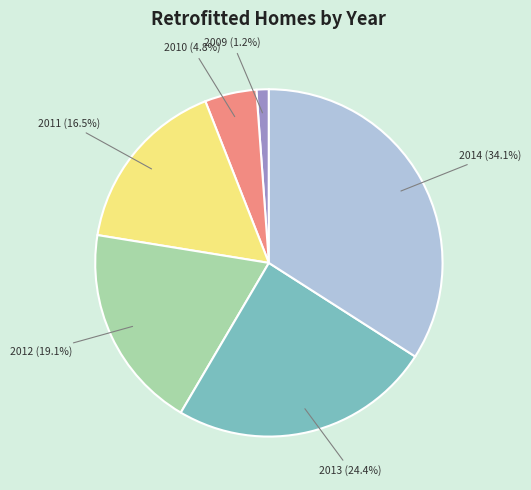

Rank the categories by value from highest to lowest.

2014, 2013, 2012, 2011, 2010, 2009